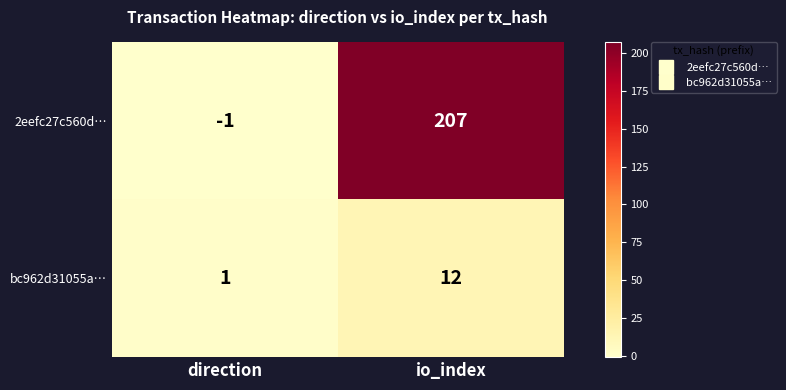

The bc962d31055a… series shows 12 at io_index. True or false?

True